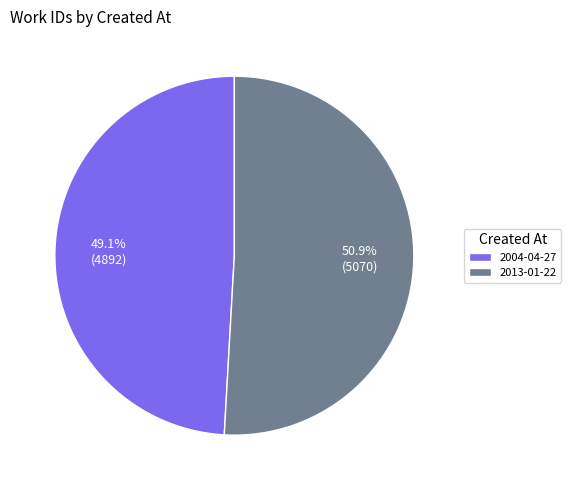

Is it true that 2004-04-27 is 34% of the pie?

False